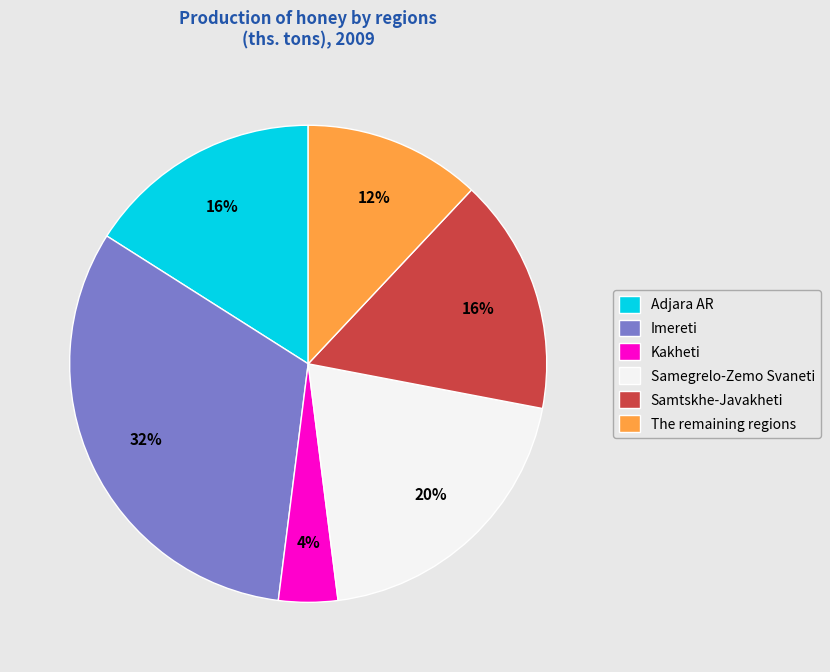

Combined, do Imereti and Kakheti account for over 50%?

No